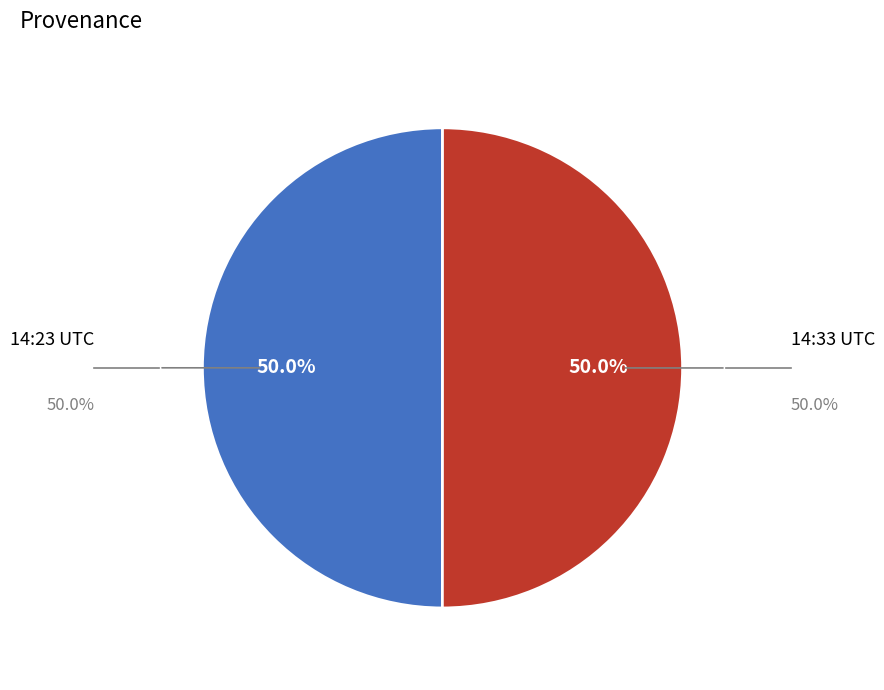

Count the number of slices in the pie.

2